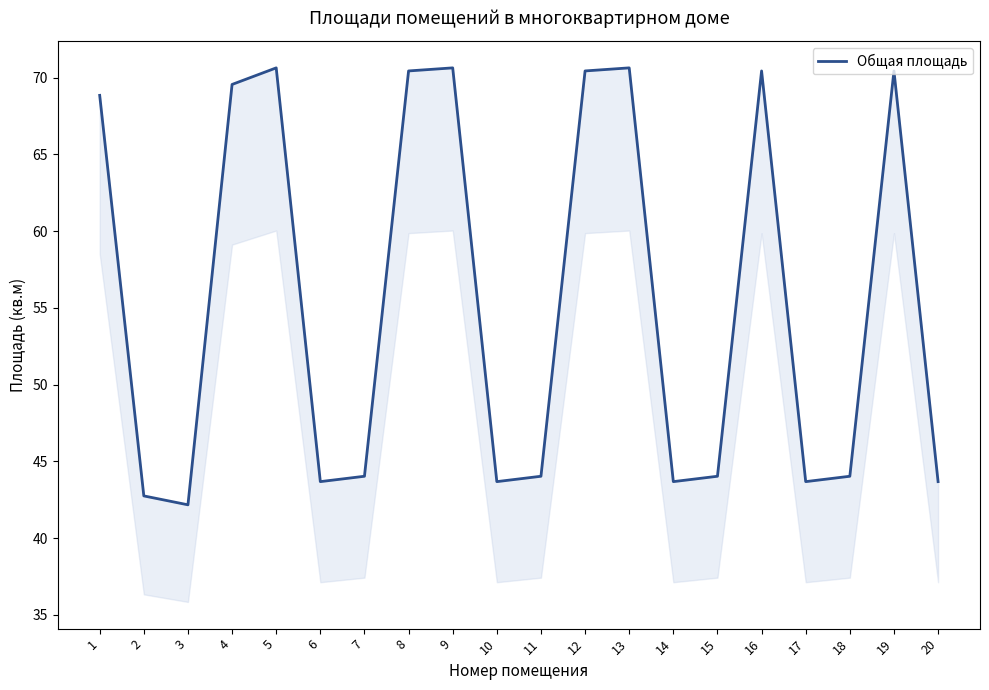

The chart shows a value of 28.8 at 11. True or false?

False